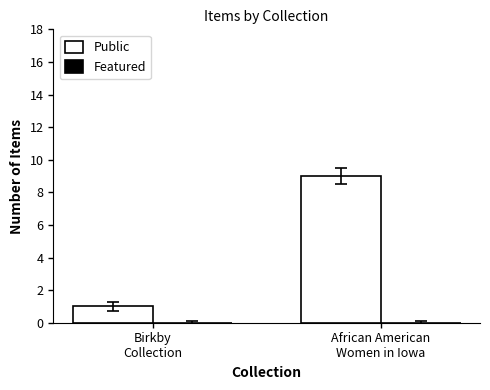

What is the label of the 1st bar from the left?

Birkby
Collection